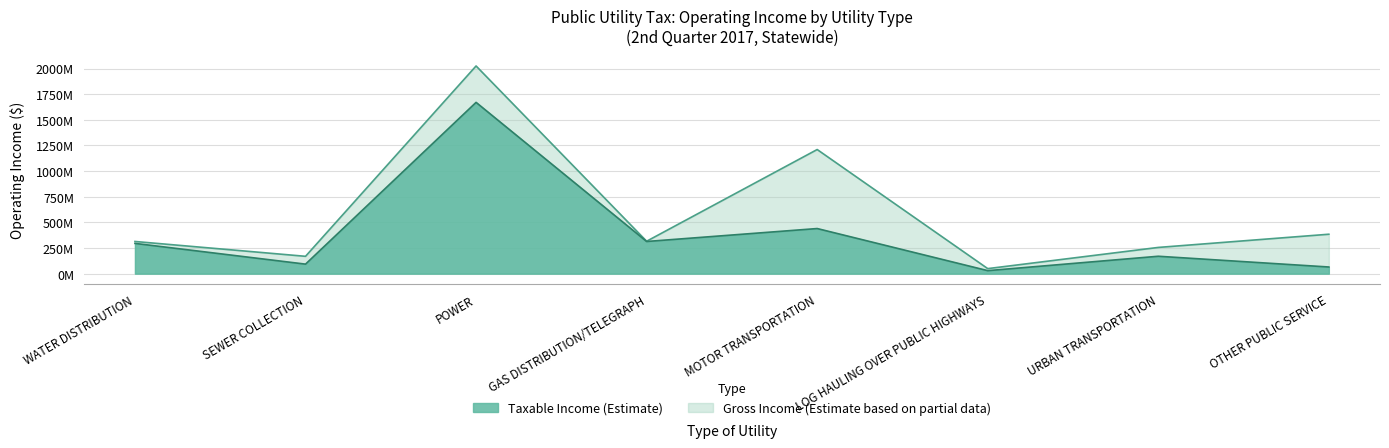

What is the total value across all series at POWER?

3694.8